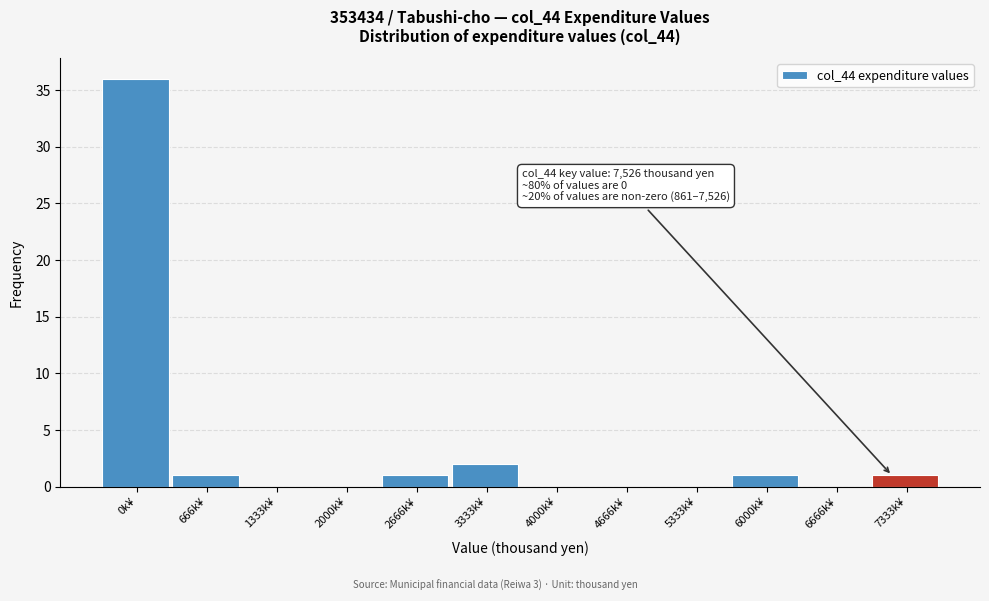

What is the sum of all values?

42